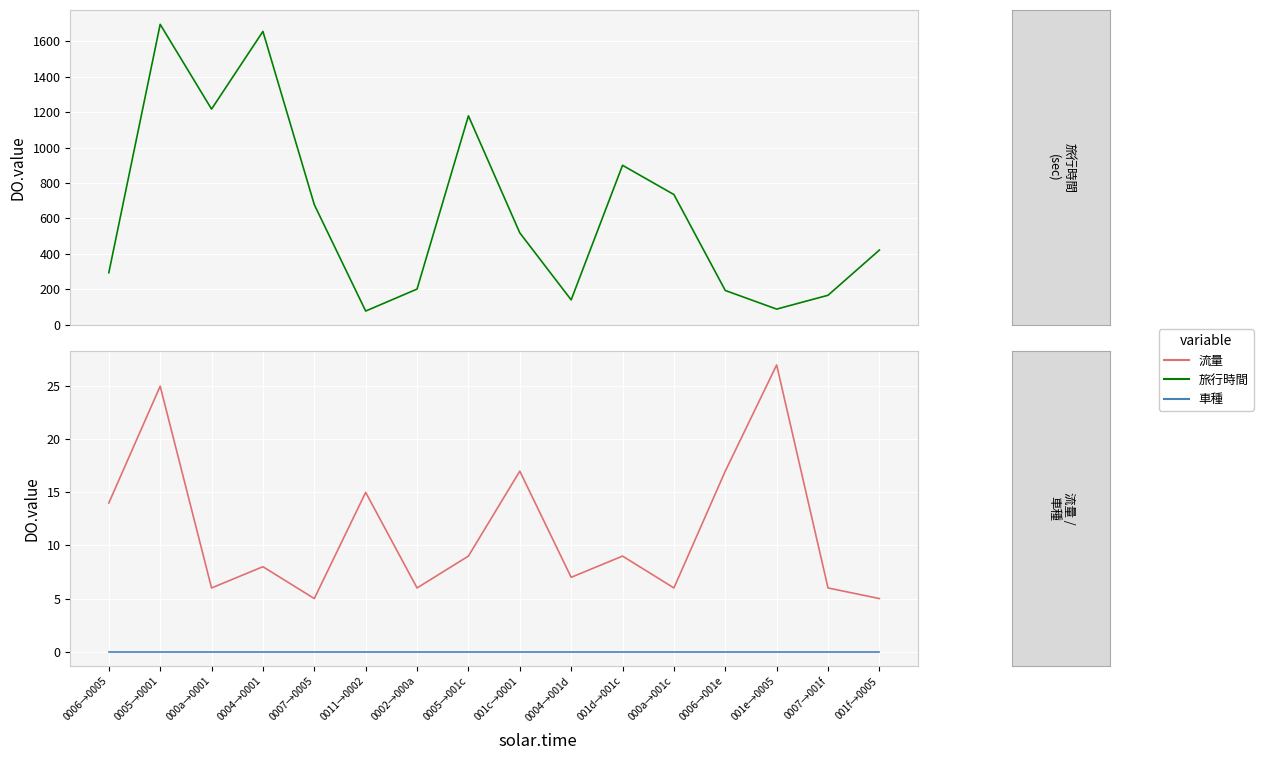

Reading right to left, transcribe all the data shown in this chart.

旅行時間: 422	167	89	194	735	900	141	519	1179	202	78	678	1655	1217	1695	294
流量: 5	6	27	17	6	9	7	17	9	6	15	5	8	6	25	14
車種: 0	0	0	0	0	0	0	0	0	0	0	0	0	0	0	0